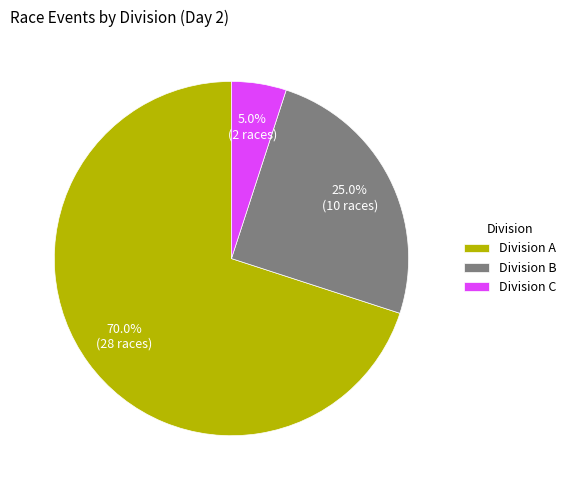

What percentage is NOT represented by Division C?

95.0%